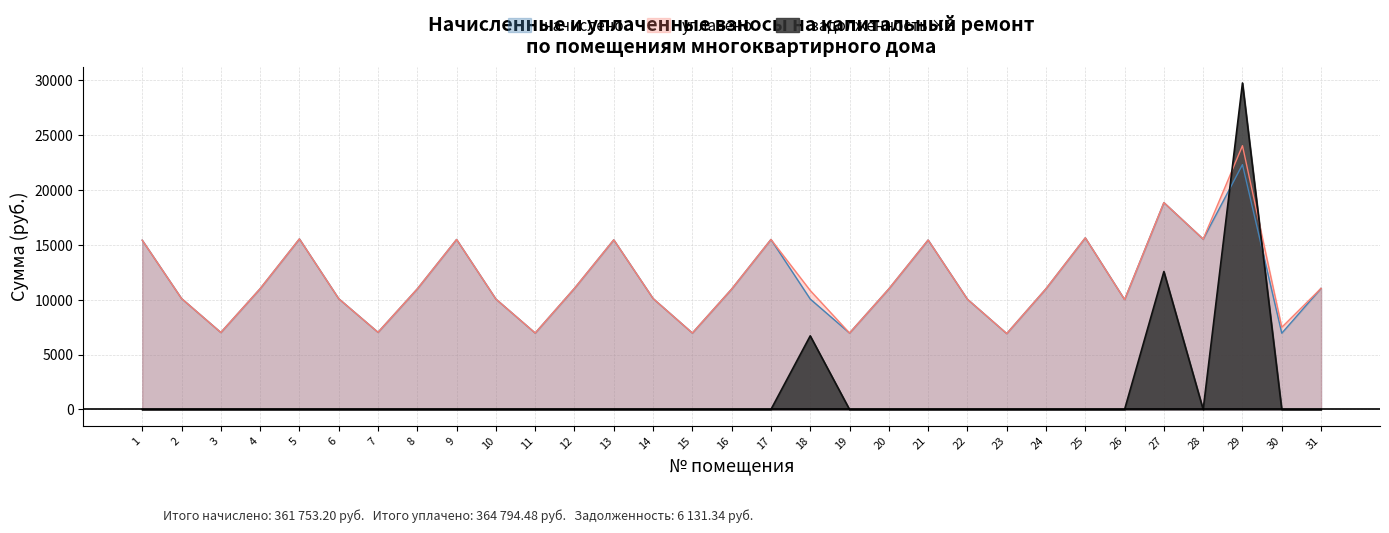

The начислено series shows 2900.2 at 6. True or false?

False